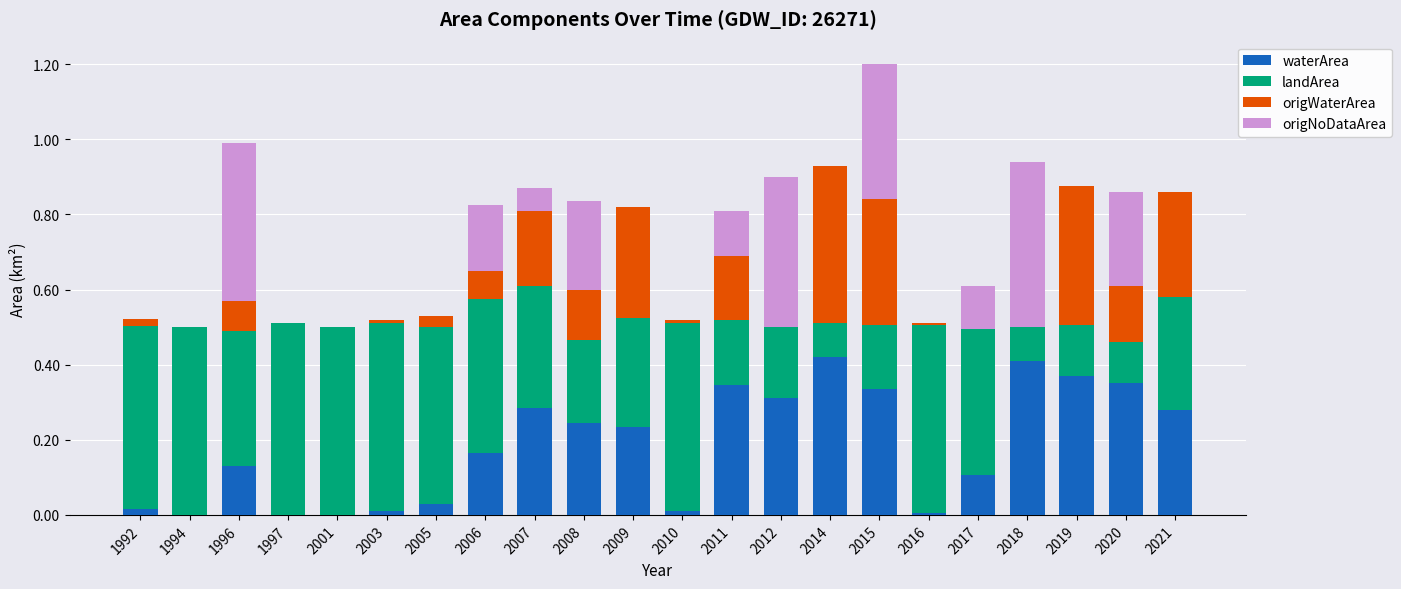

The value of waterArea at 2018 is 0.4. True or false?

True